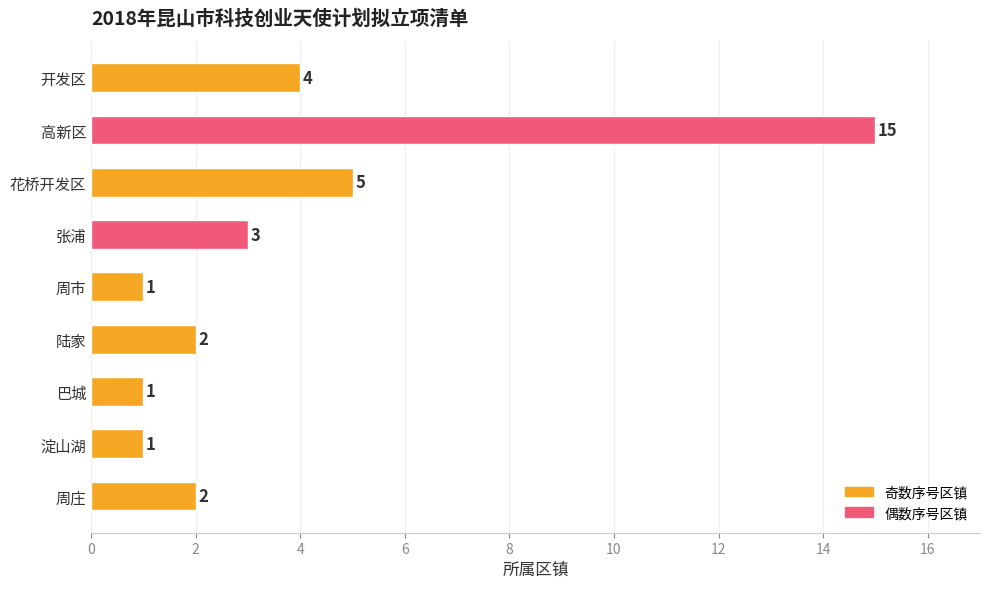

Does the chart contain any negative values?

No